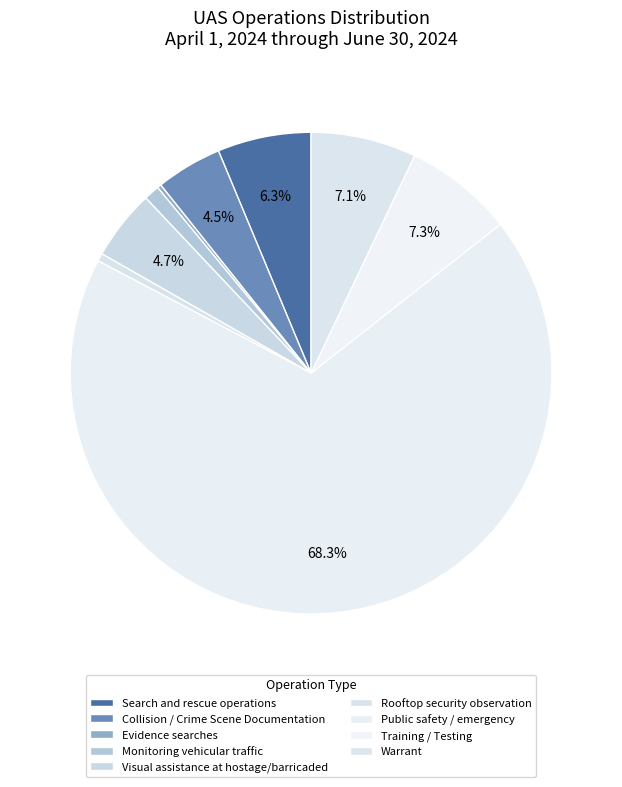

What is the change in value from Evidence searches to Warrant?

+26